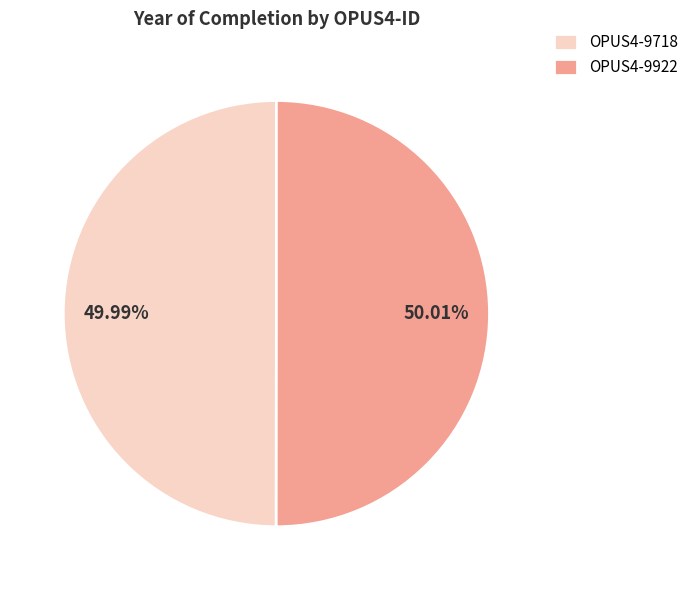

What is the ratio of the value at OPUS4-9718 to the value at OPUS4-9922?

1.0